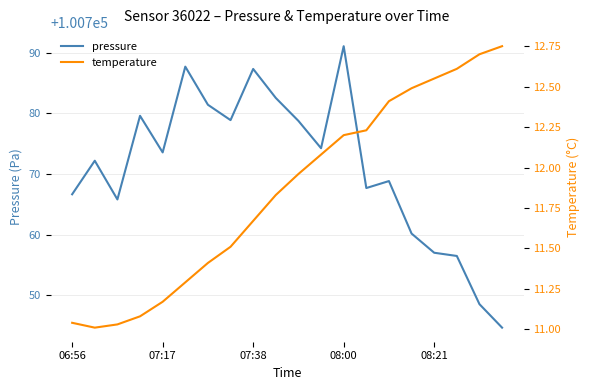

What is the maximum value for pressure?

100791.1